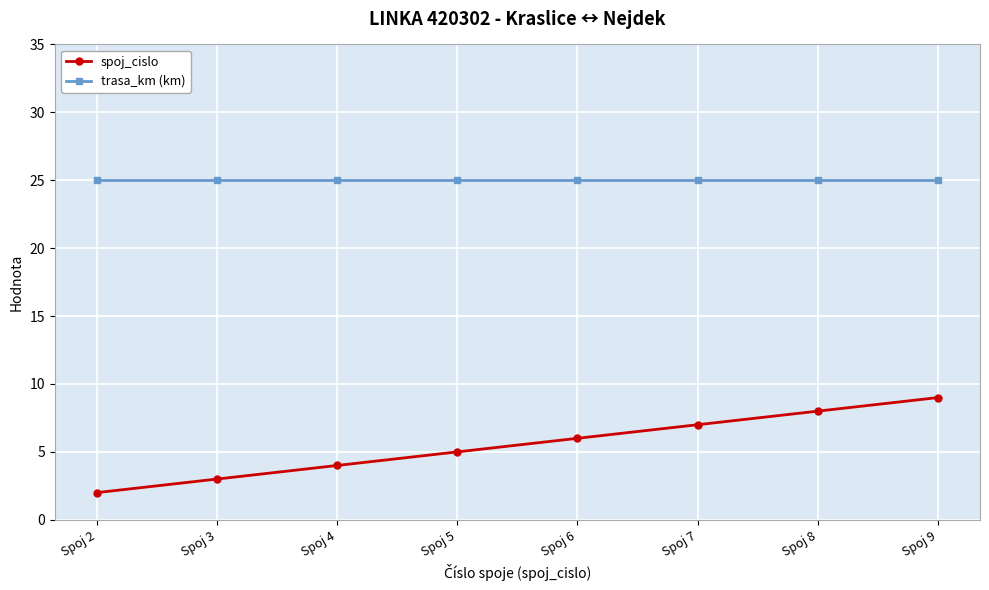

Count the number of categories in the chart.

8